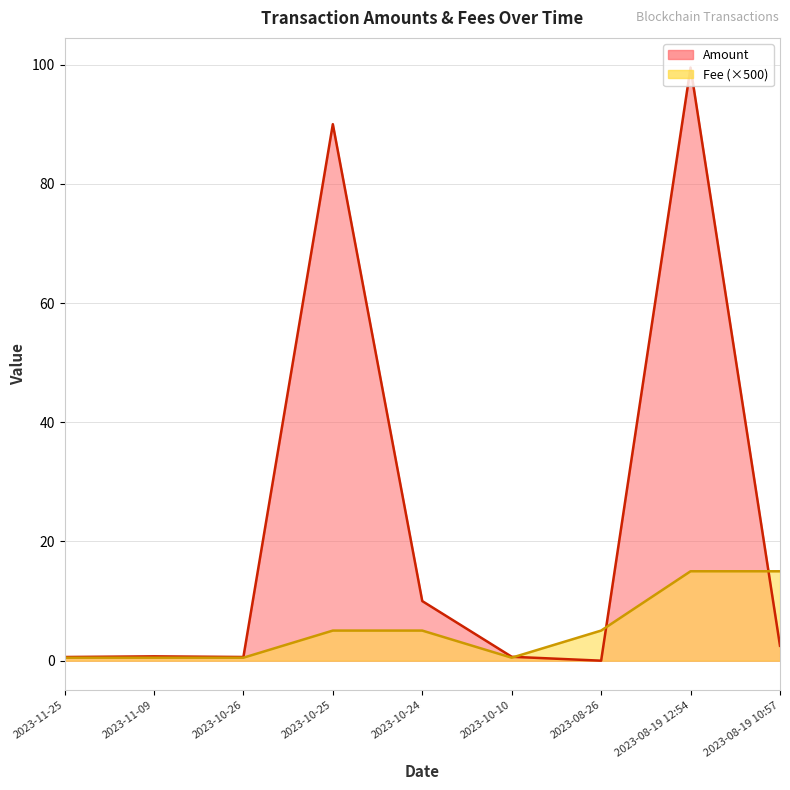

Which label corresponds to the largest value in the chart?

2023-08-19 12:54